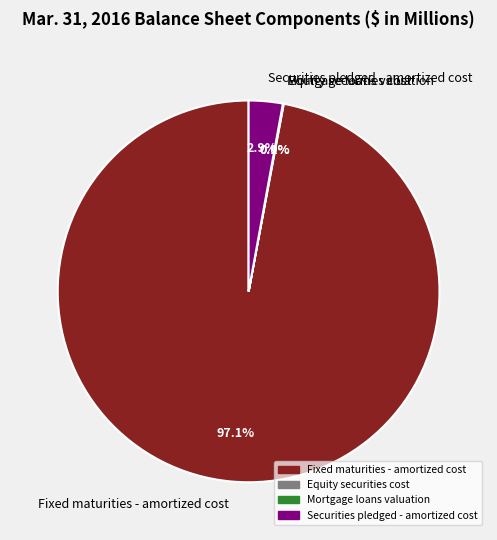

Is the sum of Securities pledged - amortized cost and Fixed maturities - amortized cost greater than half?

Yes